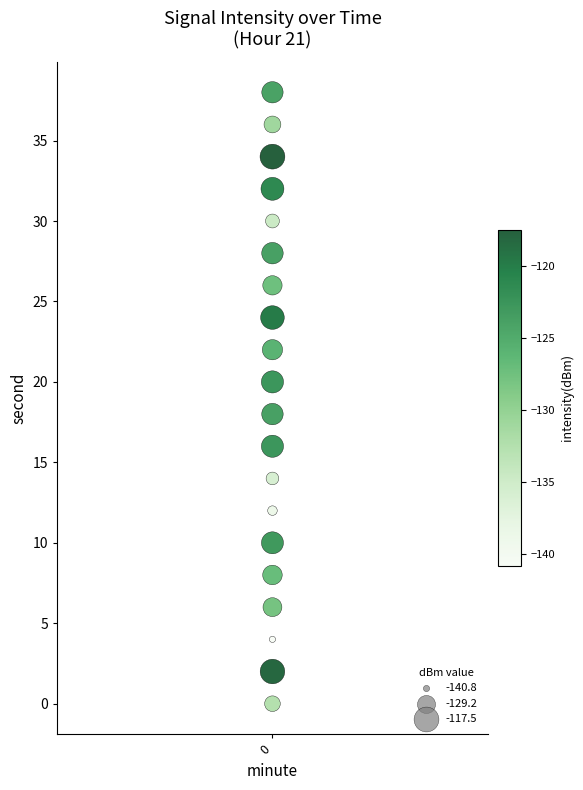

What is the range of Y values (max minus min)?

38